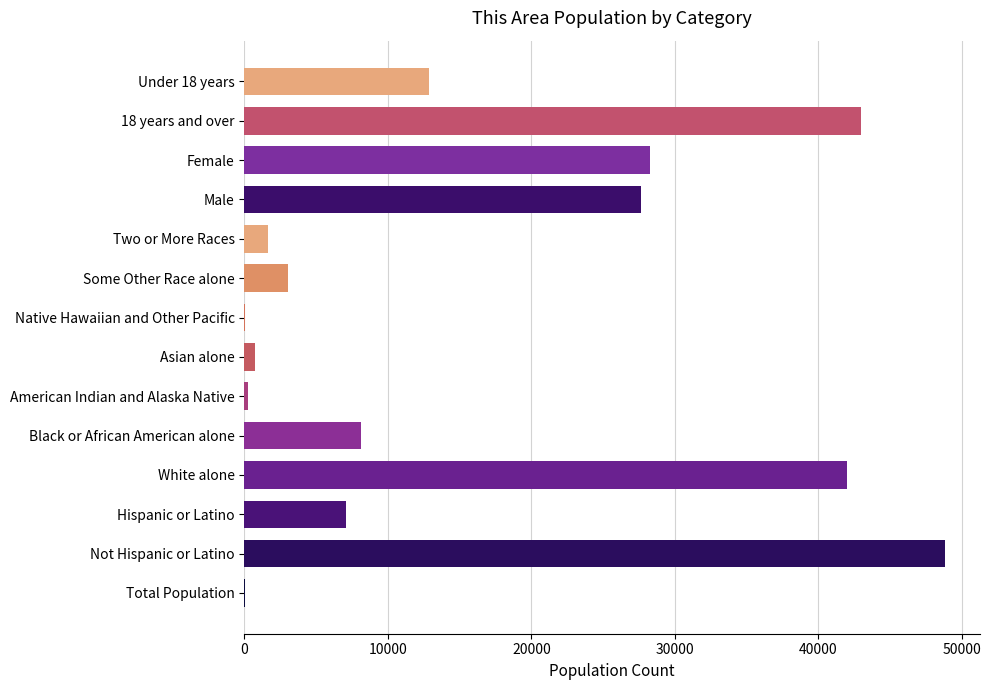

Which label corresponds to the largest value in the chart?

Not Hispanic or Latino